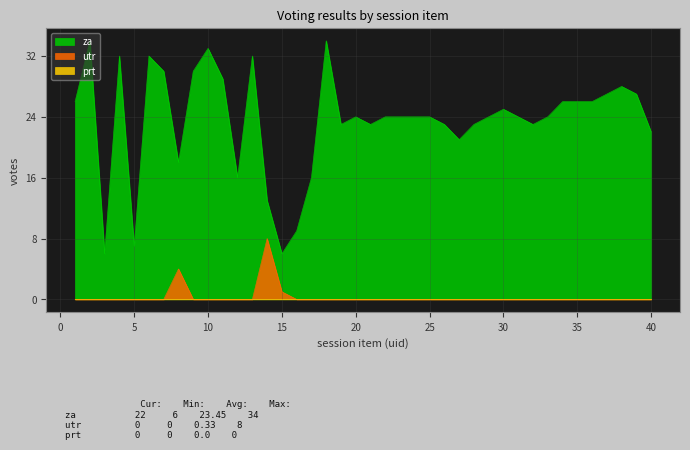

The value of za at 28 is 9. True or false?

False